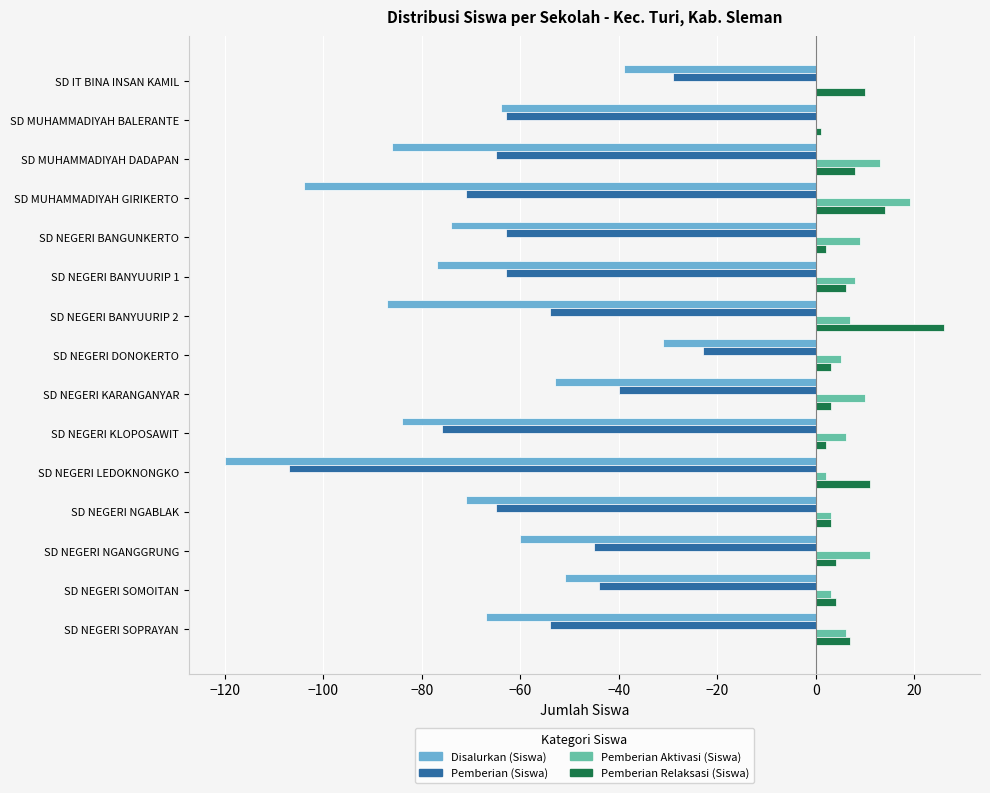

What is the greatest value displayed?

26